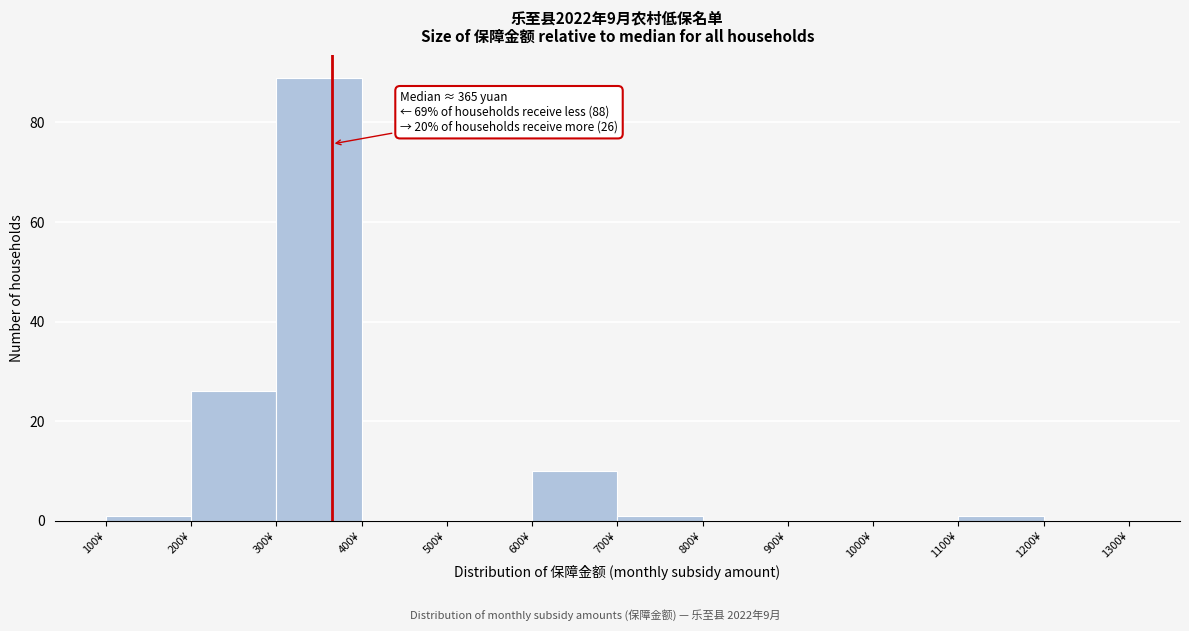

Which range on the x-axis has the tallest bar?

300 to 400